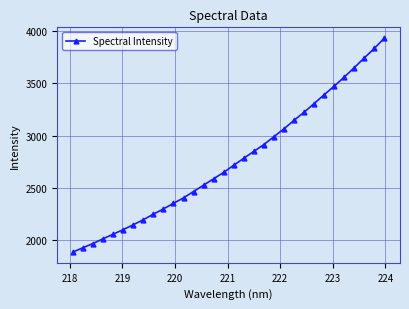

True or false: there are more than 2 points higher than both neighbors.

False